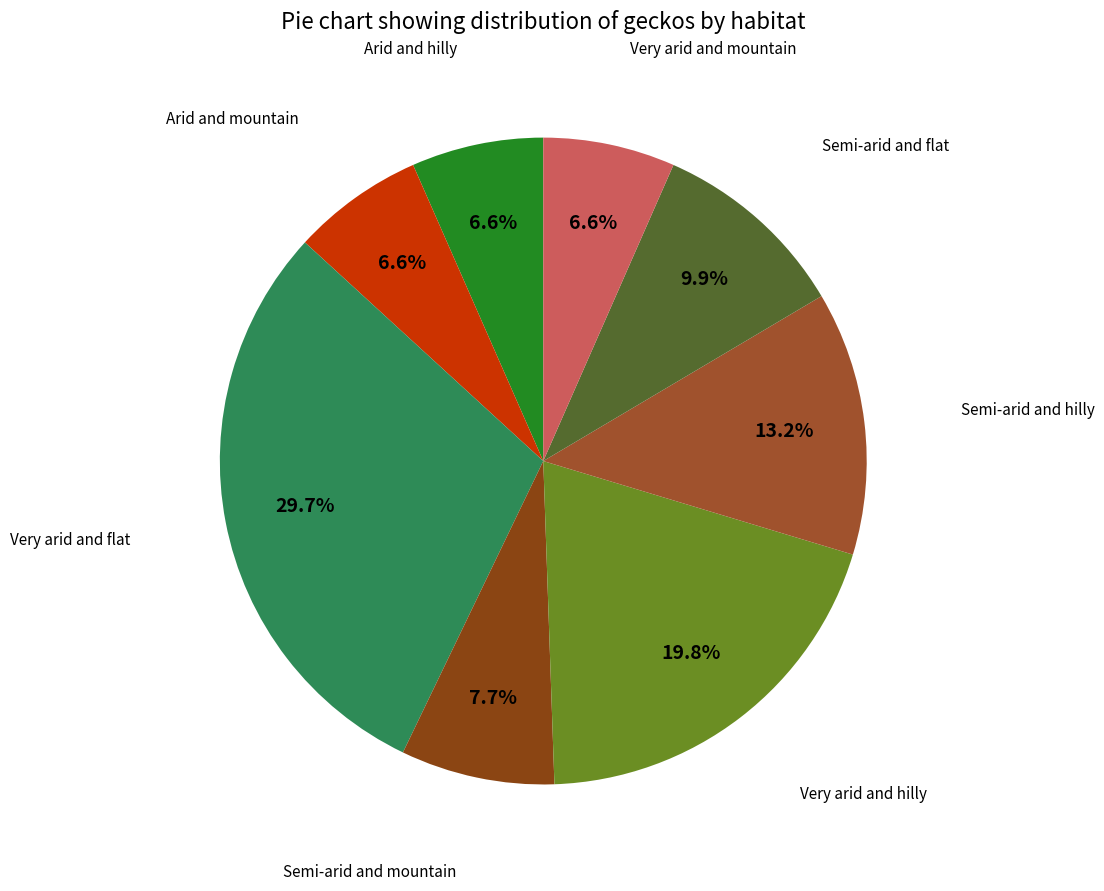

Count the number of slices in the pie.

8